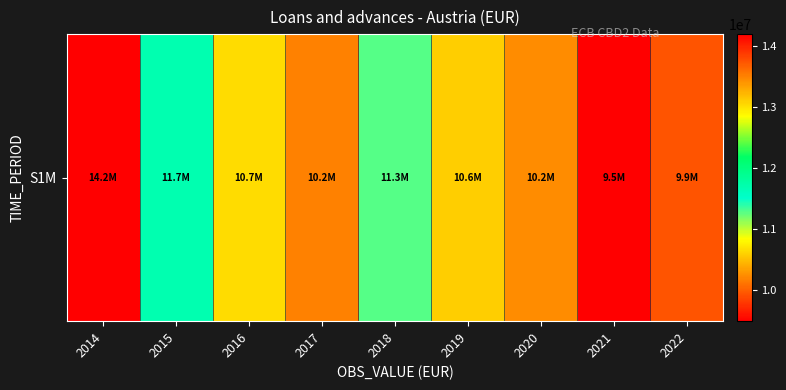

How many series are shown in this chart?

1